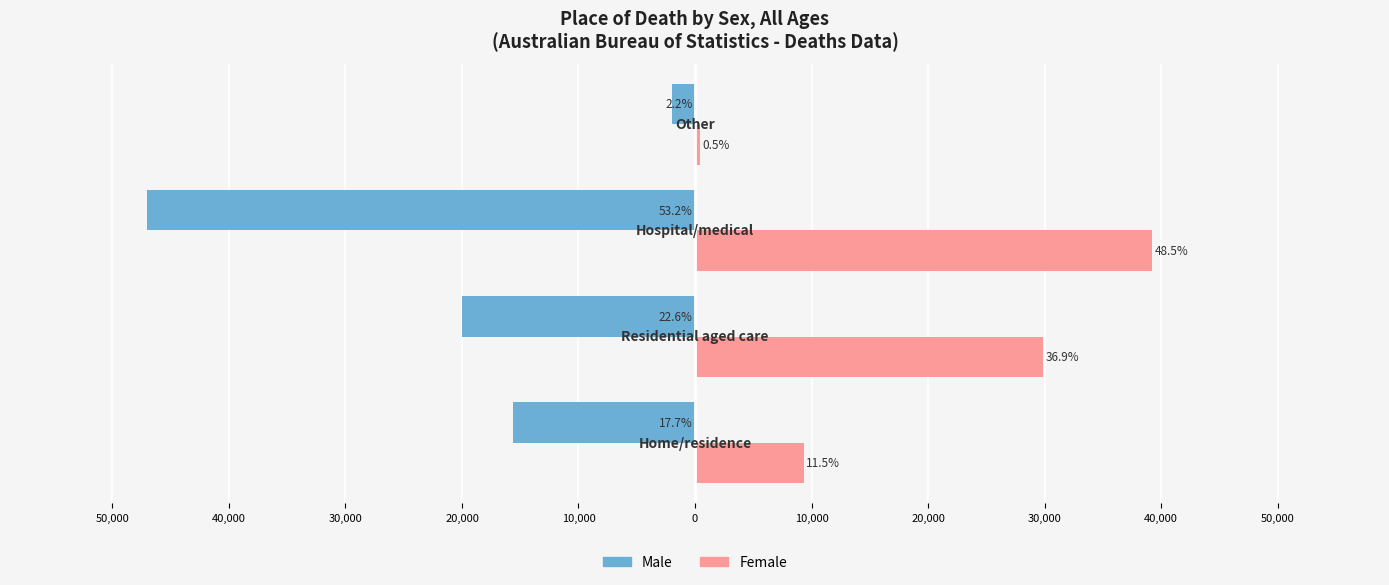

What are all the series names shown in the legend?

Male, Female